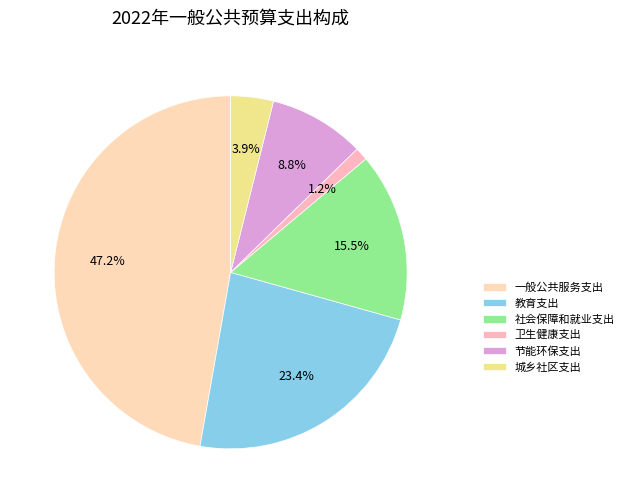

To the nearest percent, what is the average slice percentage?

17%